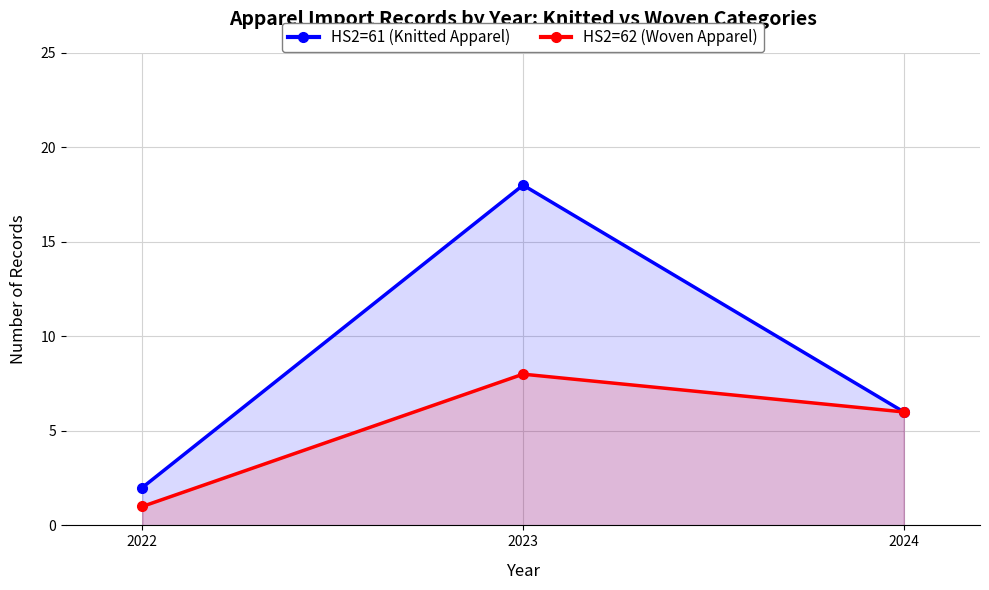

Rank the categories by HS2=62 (Woven Apparel) value from lowest to highest.

2022, 2024, 2023